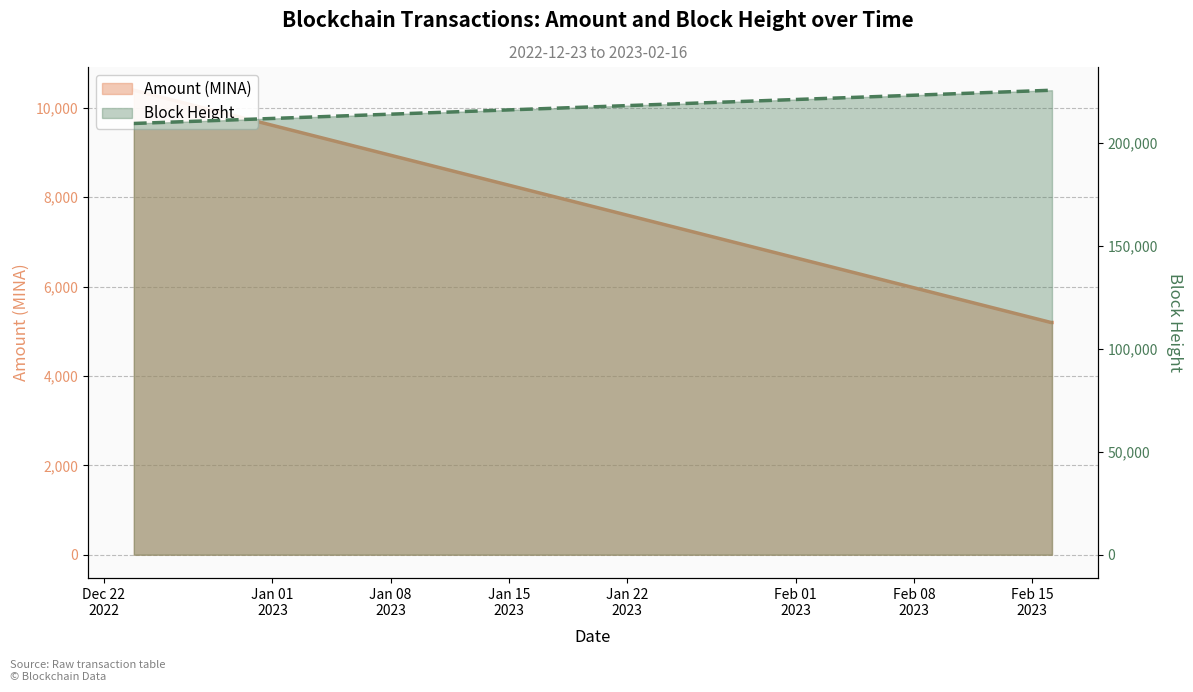

How many lines are shown in the chart?

2